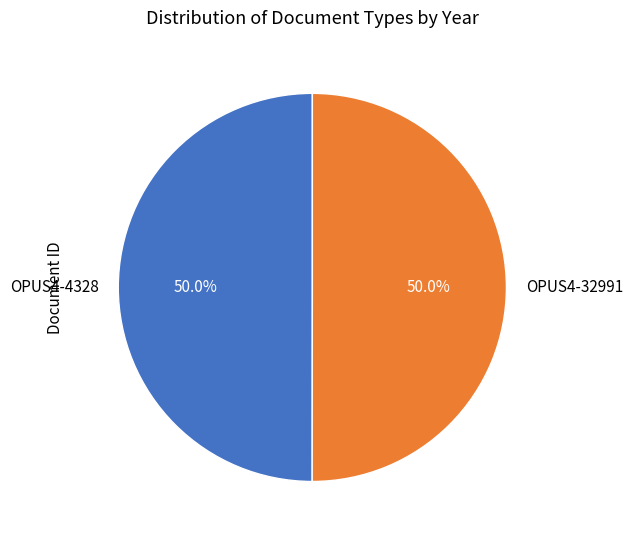

Approximately how many times larger is the value at OPUS4-32991 compared to OPUS4-4328?

1.0